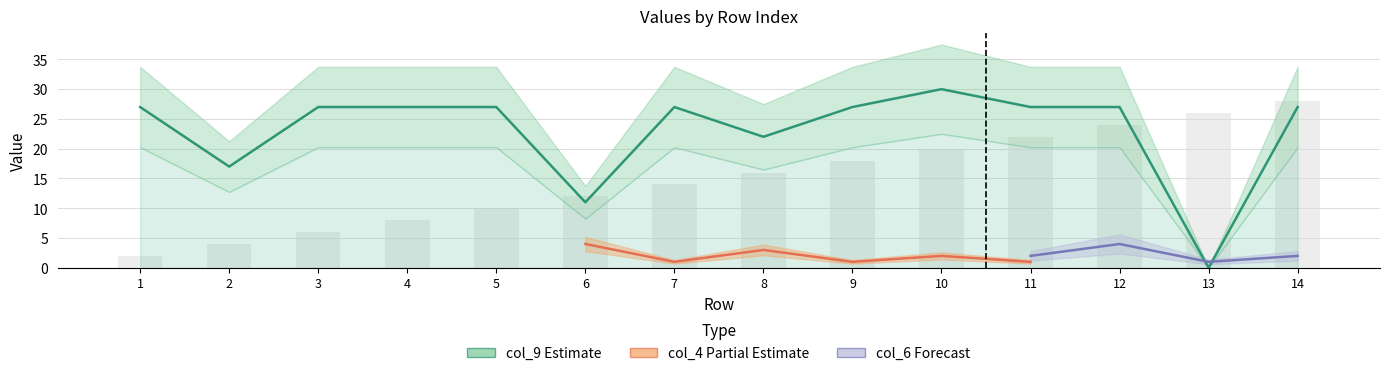

What is the difference between the highest and lowest values at 6?

11